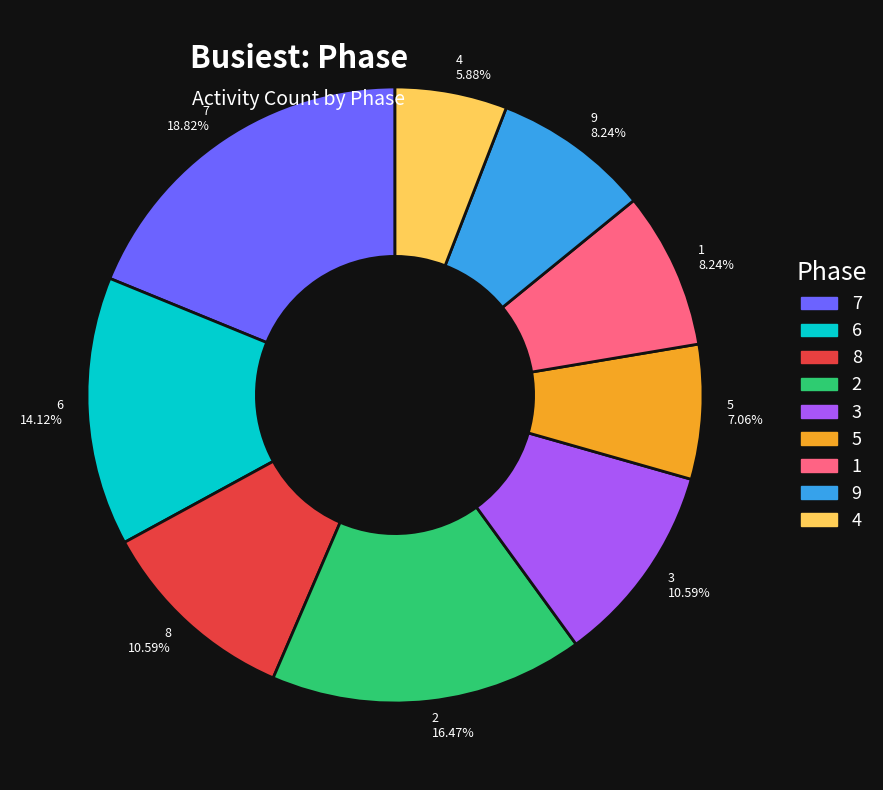

Is 3 10.59% the majority of the pie?

No